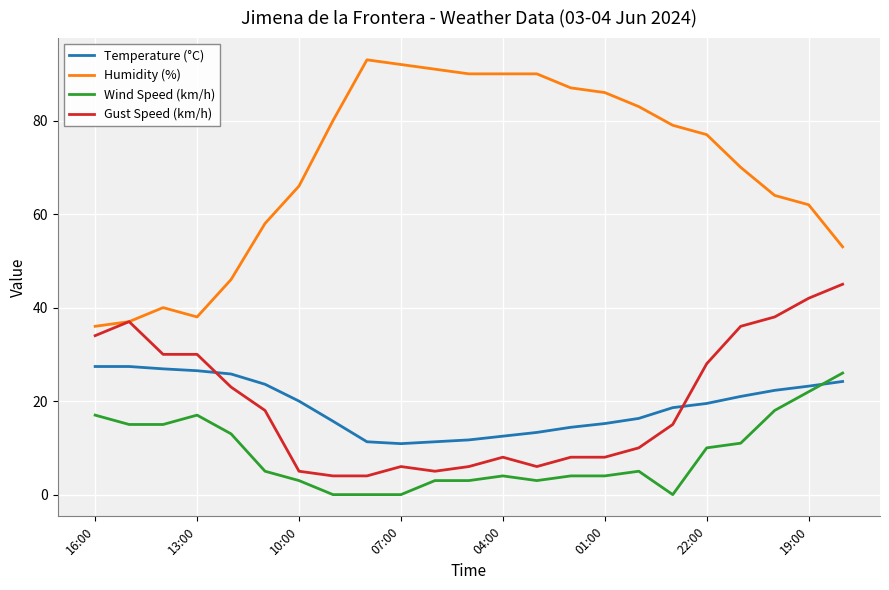

What is the greatest value displayed?

93.0